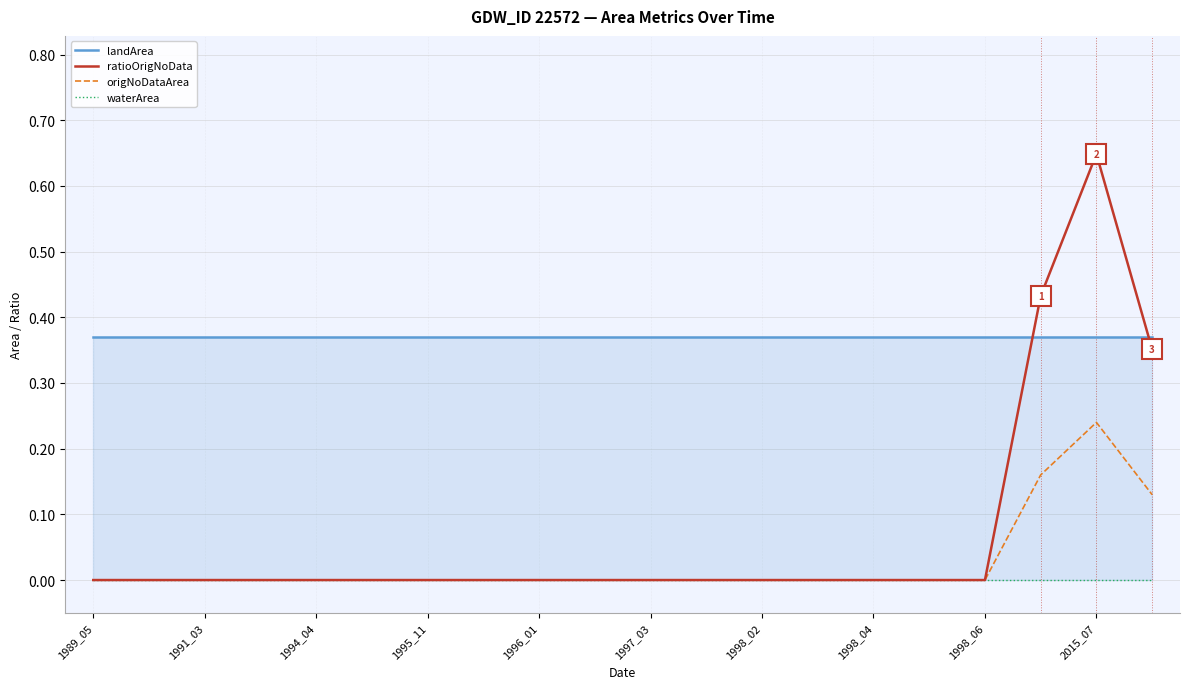

What is the sum of all ratioOrigNoData values?

1.4